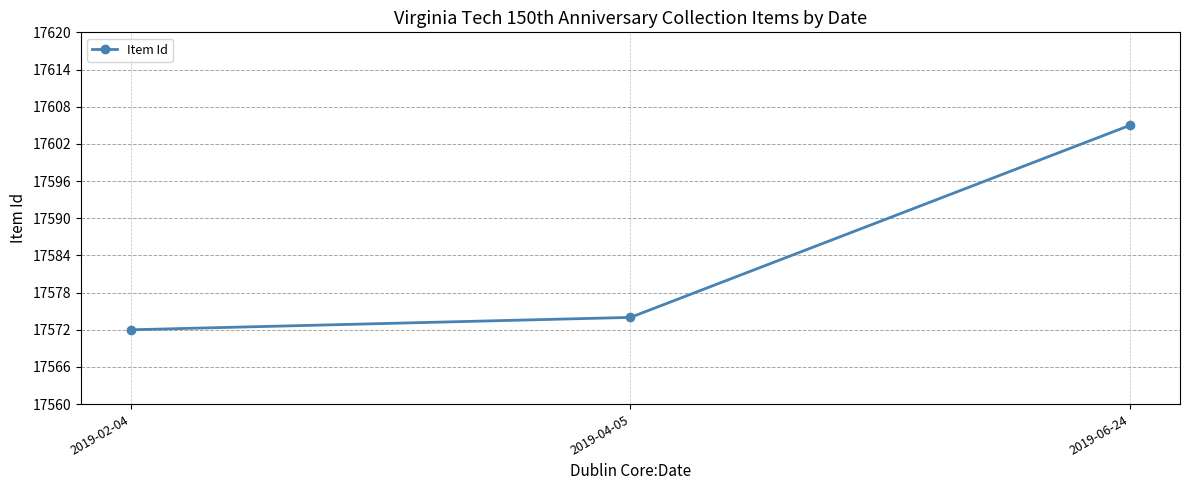

Where is the data nearest to the value 17588?

2019-04-05